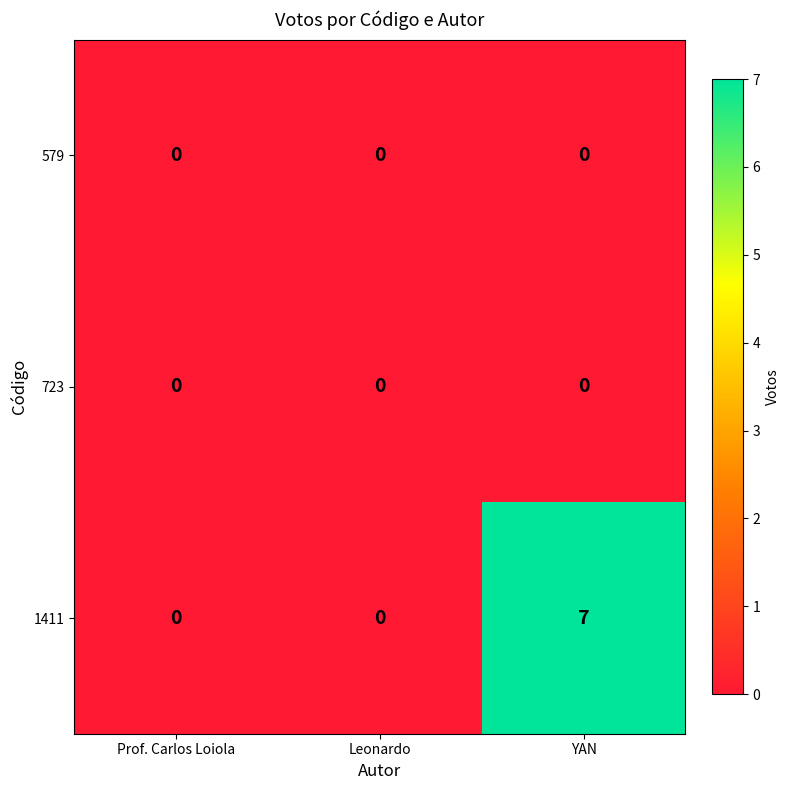

What is the difference between the maximum and minimum values in the 1411 series?

7